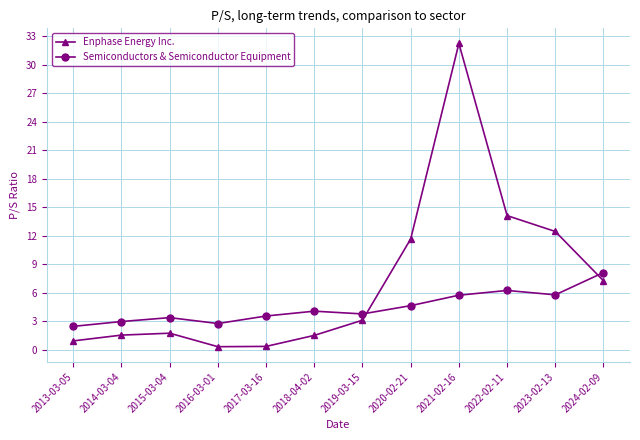

Which category has the highest value across all series?

2021-02-16